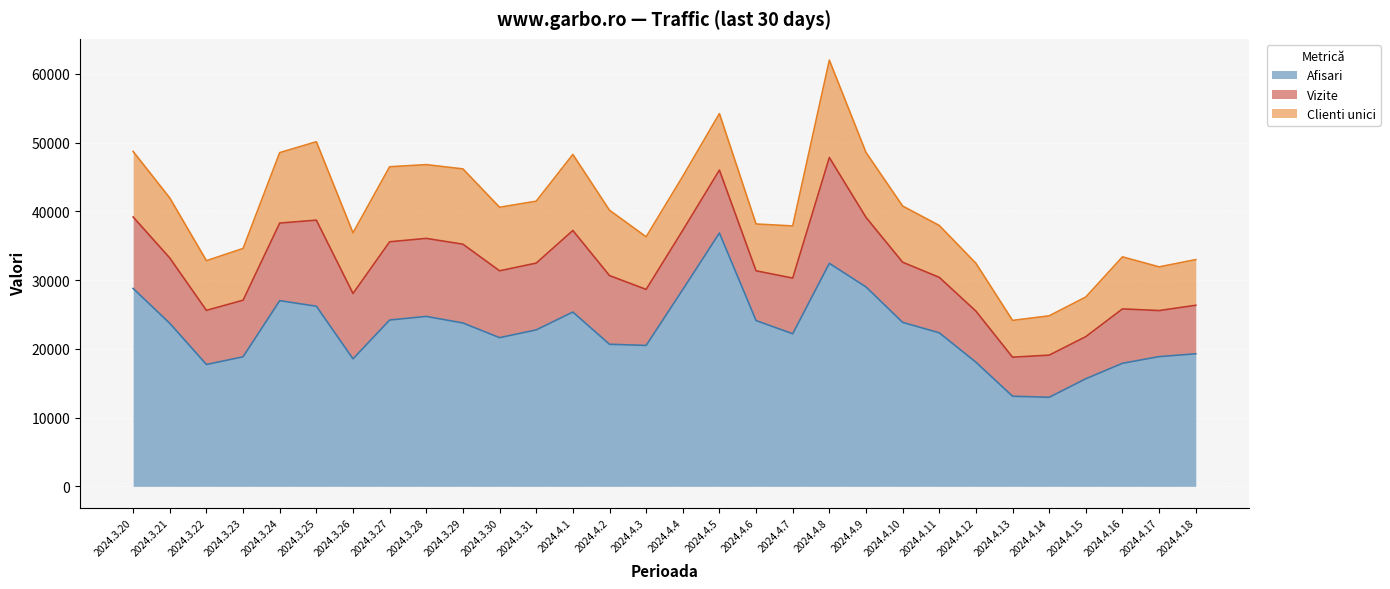

How many lines are shown in the chart?

3